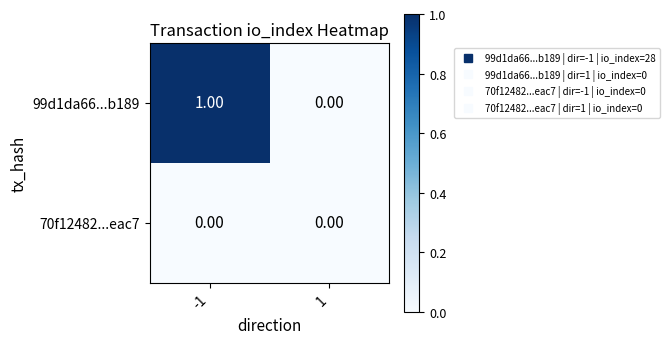

Which series has the largest total across all categories?

99d1da66...b189